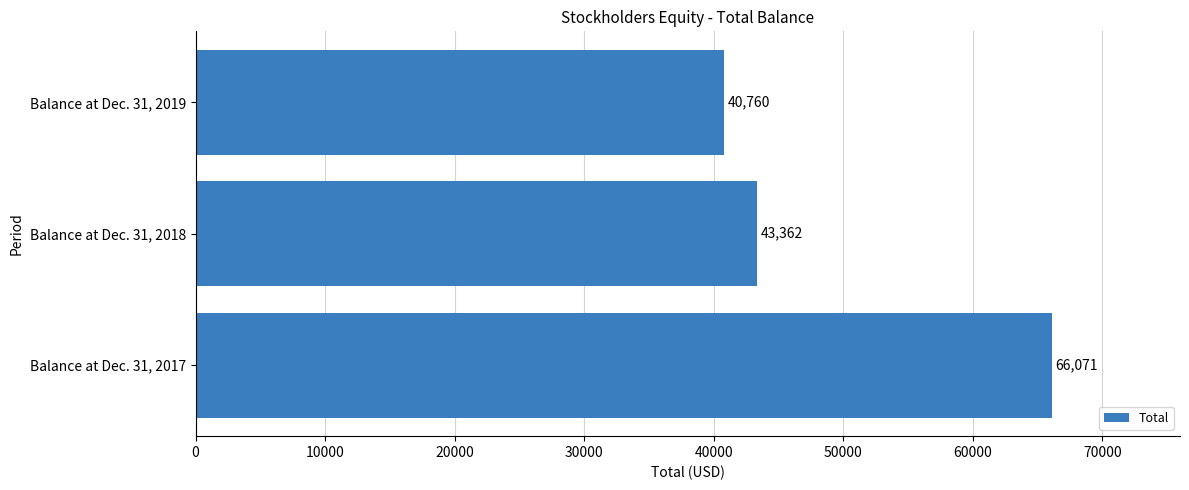

What is the change in value from Balance at Dec. 31, 2017 to Balance at Dec. 31, 2018?

-22709